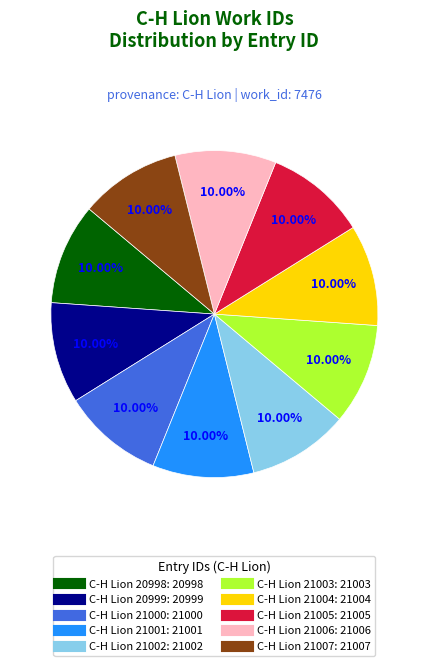

Is there any slice that represents more than half of the pie?

No